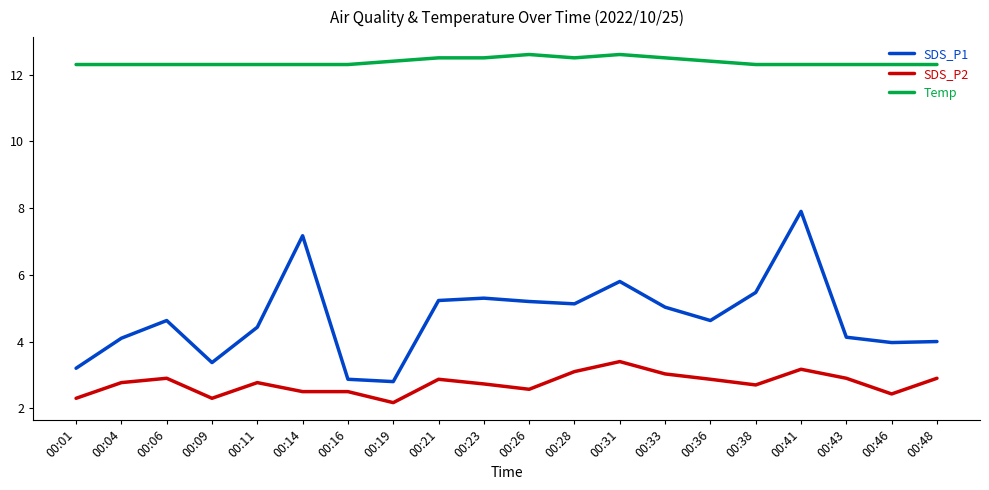

Is the value of SDS_P1 at 00:23 greater than the value of Temp at 00:36?

No